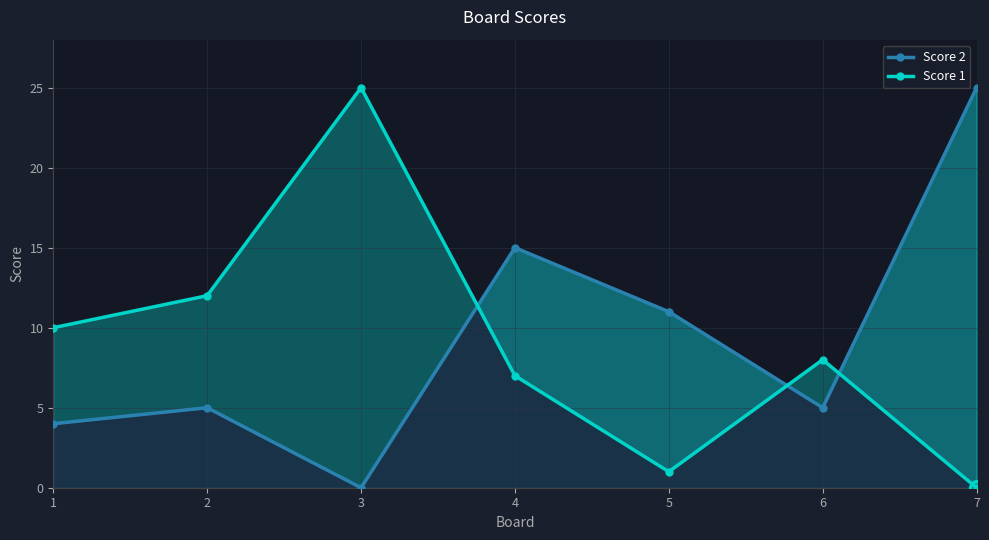

At 5, list the series in order from largest to smallest.

Score 2, Score 1